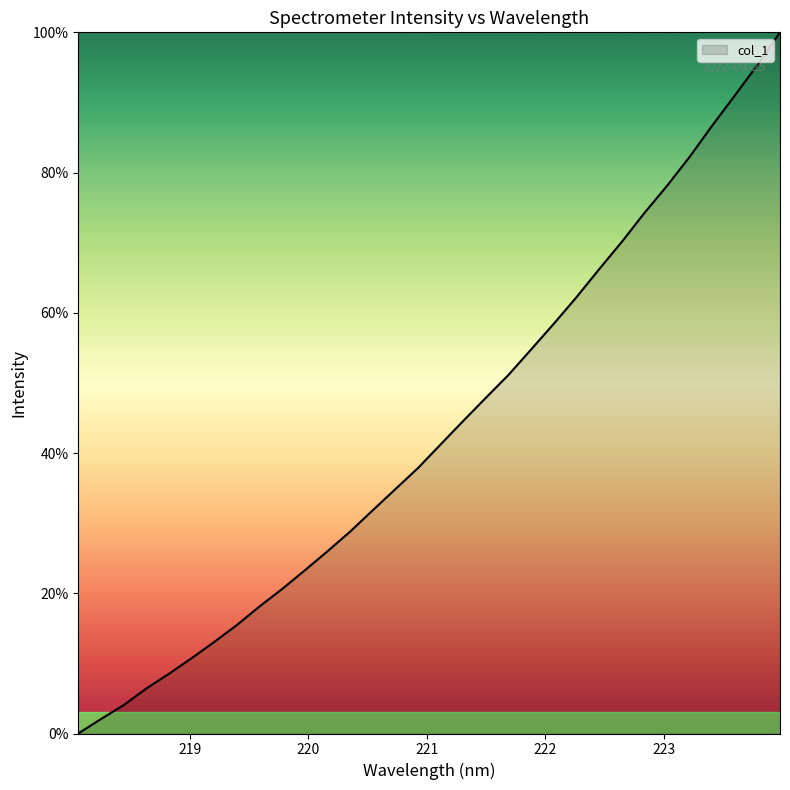

What is the maximum value shown in the chart?

100.0